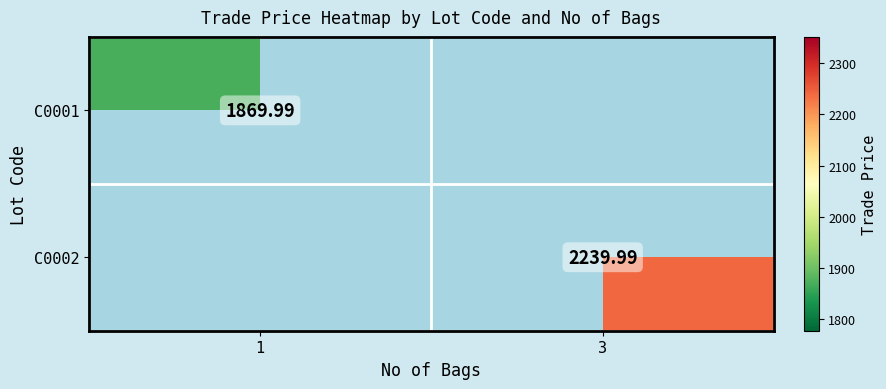

How many series are shown in this chart?

2